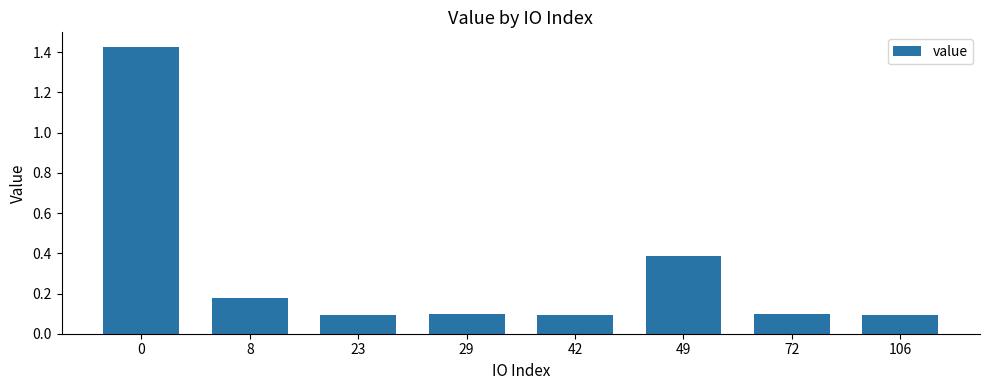

The value at 42 is 0.1. True or false?

True